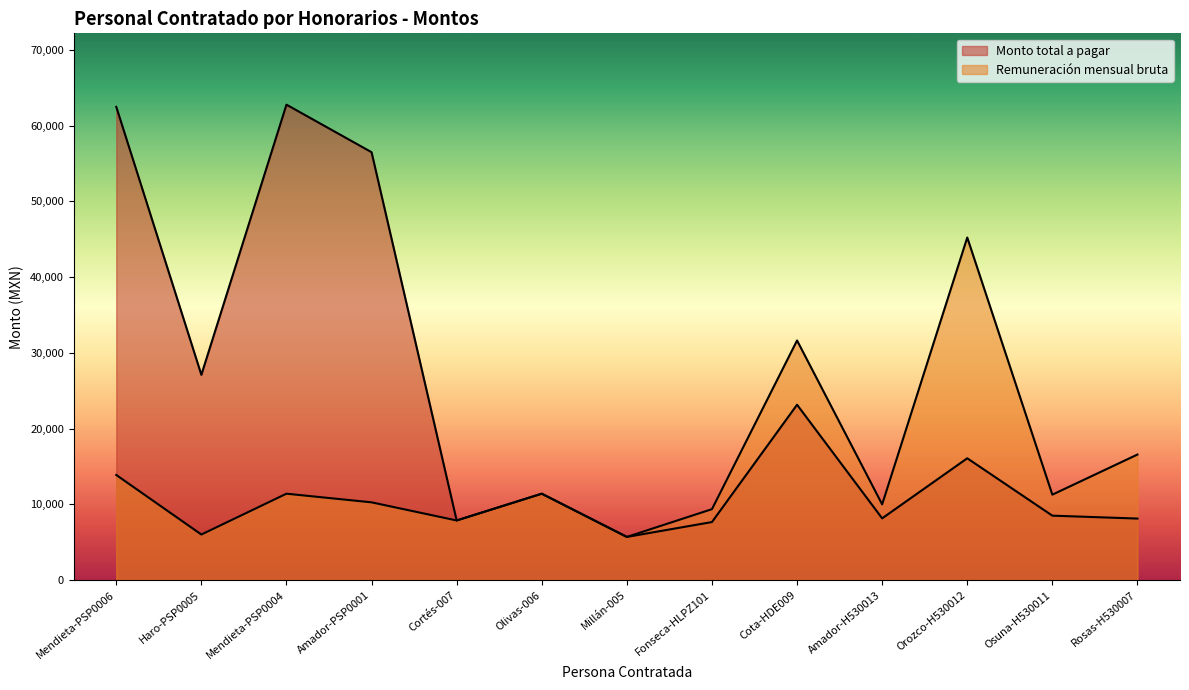

True or false: Remuneración mensual bruta and Monto total a pagar cross at least once.

False